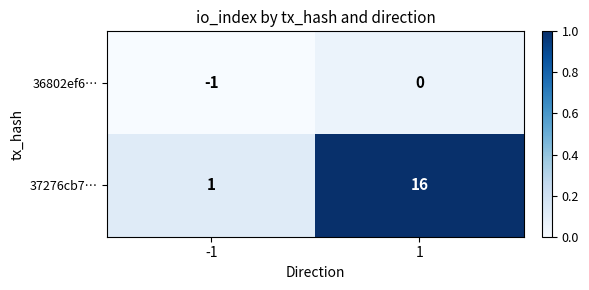

What is the difference between the highest and lowest values at 1?

16